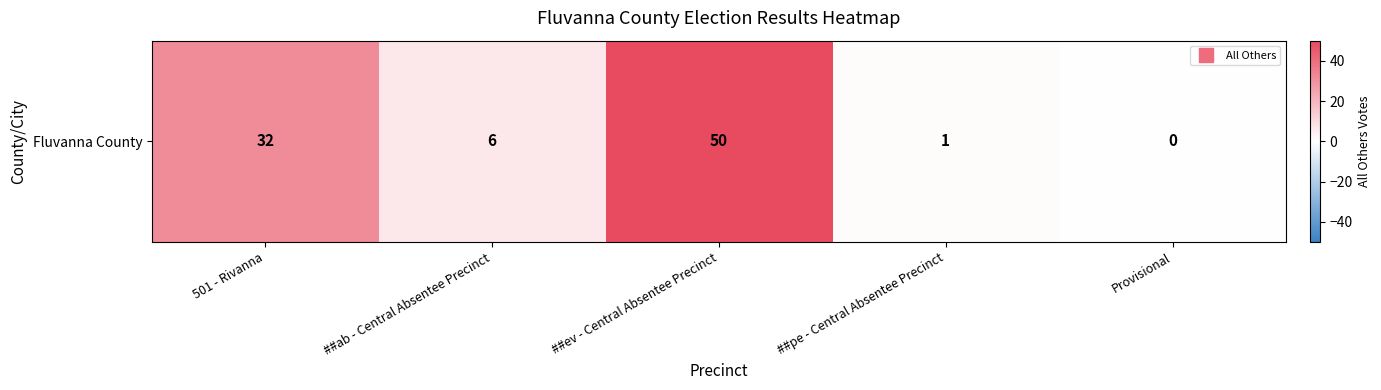

What is the difference between the values at Provisional and ##ab - Central Absentee Precinct?

6